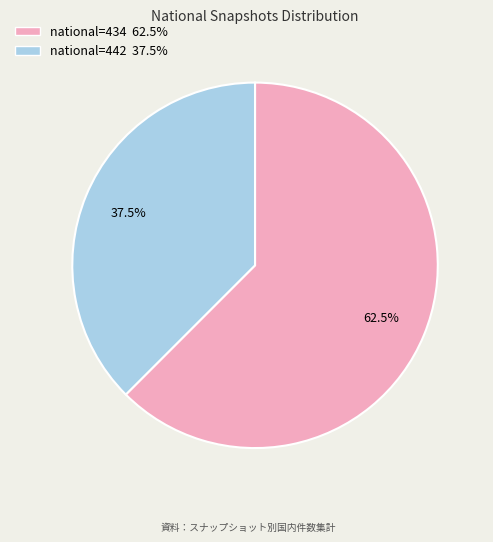

Is there a majority slice in this chart?

Yes